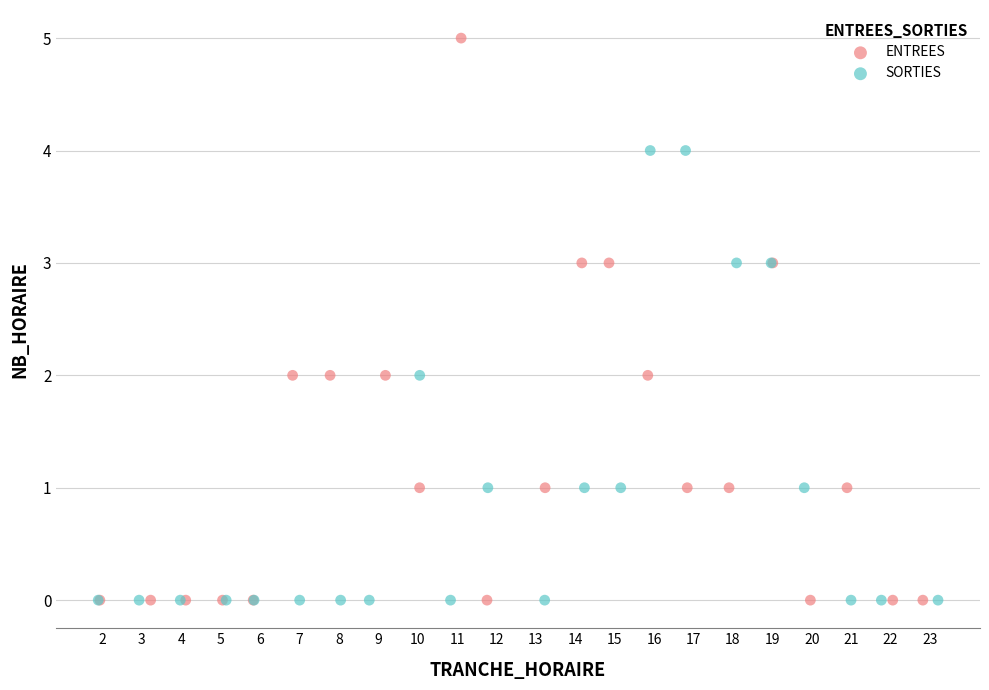

Which series has the widest spread of Y values?

ENTREES